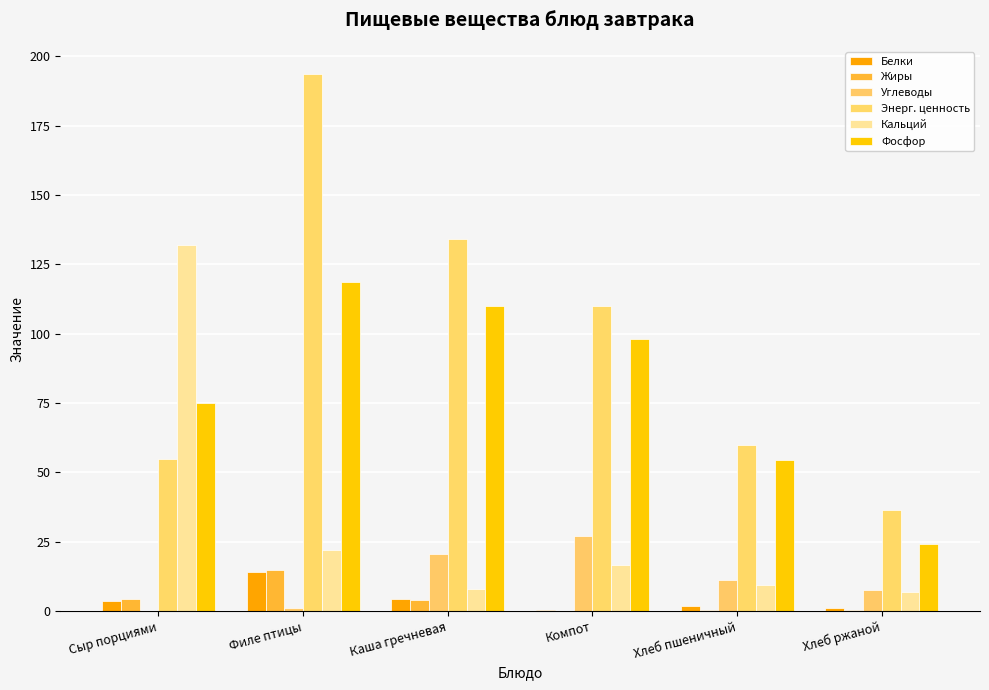

Between Сыр порциями and Каша гречневая, which series saw the biggest shift?

Кальций